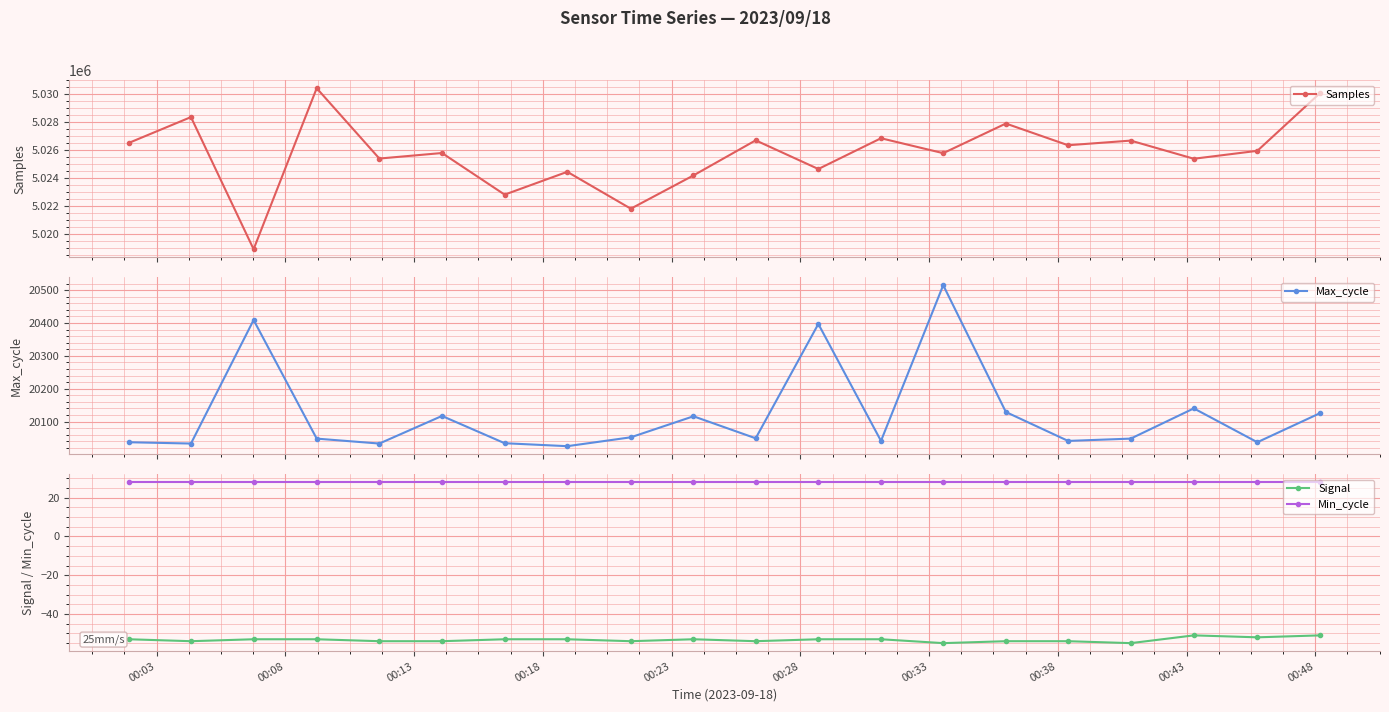

Which series has the largest range (max minus min)?

Samples